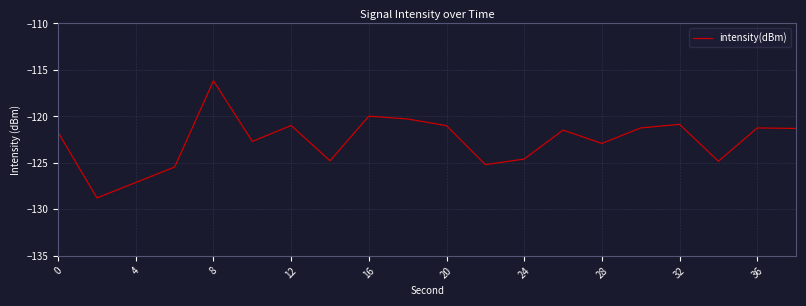

What is the smallest value displayed?

-128.8